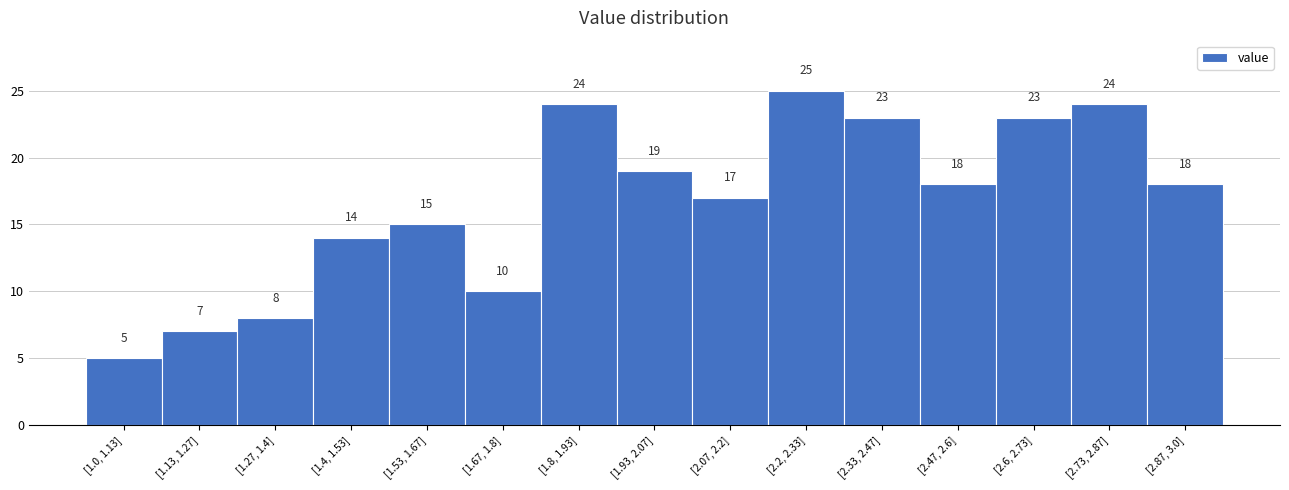

Reading right to left, transcribe all the data shown in this chart.

[2.87, 3.0]=18	[2.73, 2.87]=24	[2.6, 2.73]=23	[2.47, 2.6]=18	[2.33, 2.47]=23	[2.2, 2.33]=25	[2.07, 2.2]=17	[1.93, 2.07]=19	[1.8, 1.93]=24	[1.67, 1.8]=10	[1.53, 1.67]=15	[1.4, 1.53]=14	[1.27, 1.4]=8	[1.13, 1.27]=7	[1.0, 1.13]=5